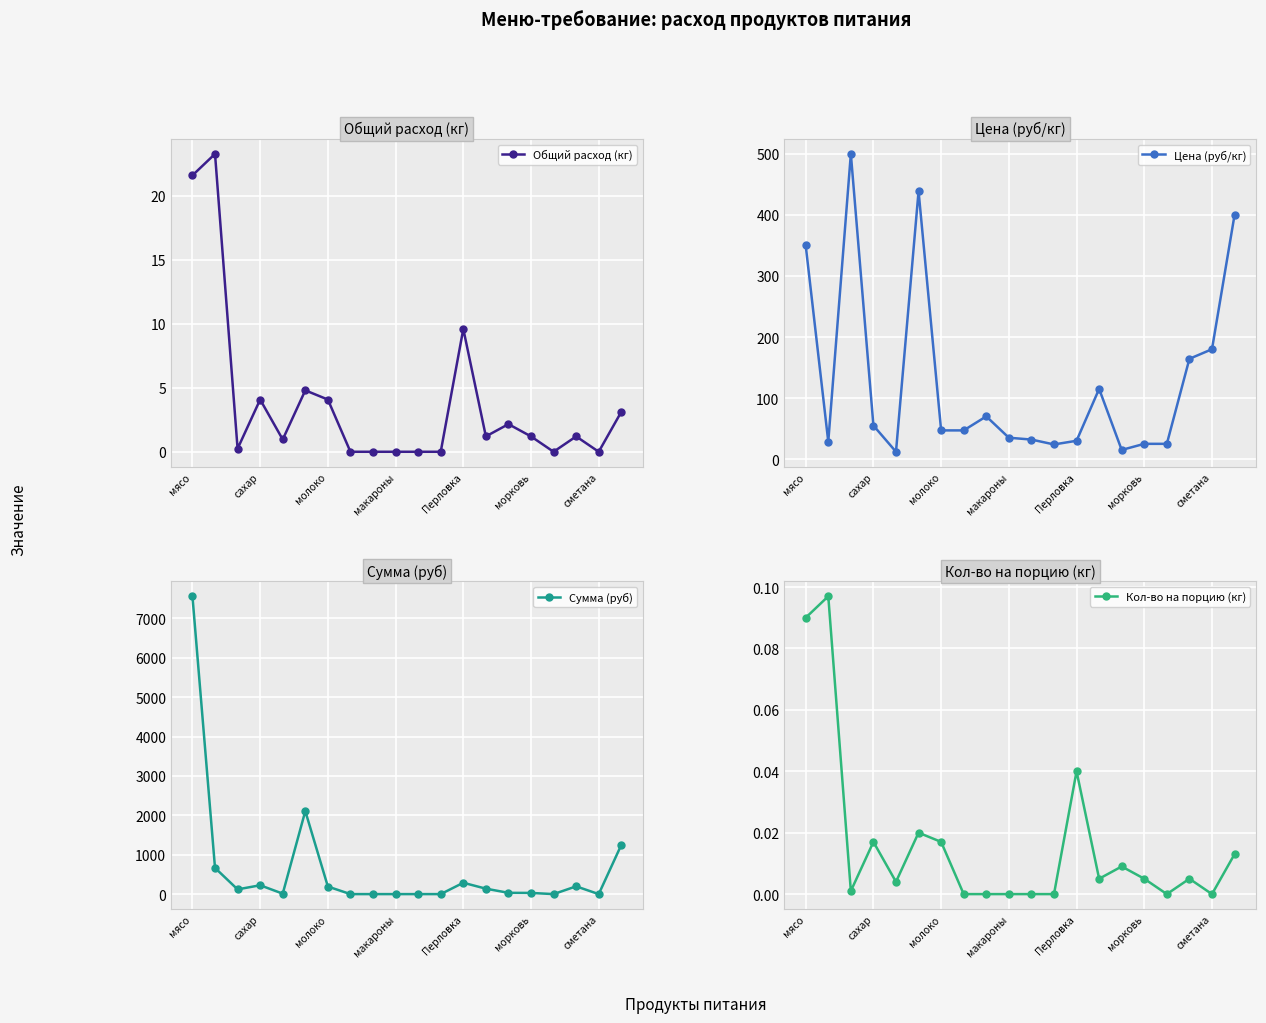

What is the difference between the second highest and minimum values in the Сумма (руб) series?

2106.7